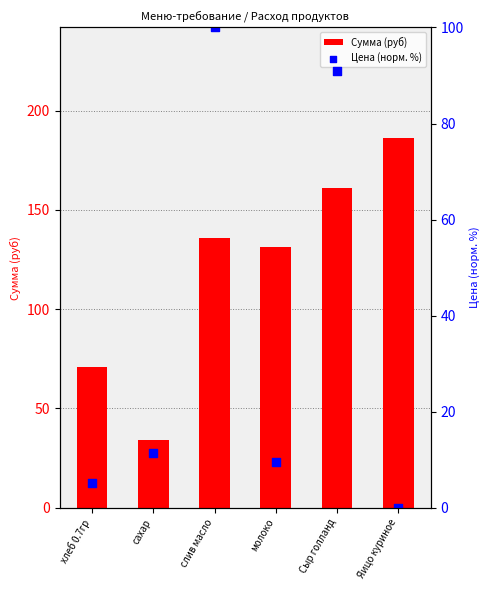

At how many categories does at least one series exceed 156?

2